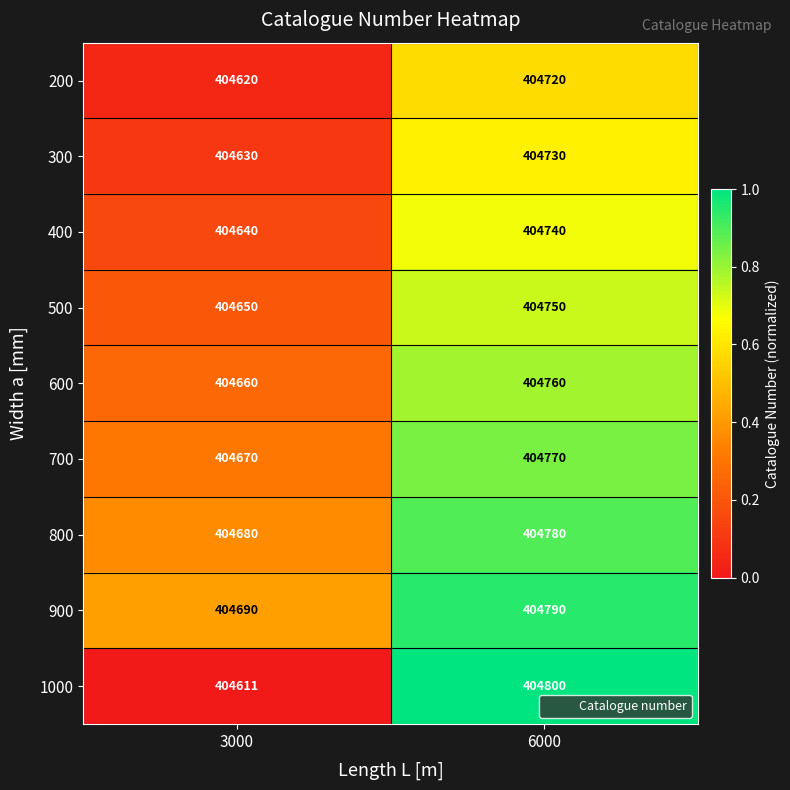

Reading left to right, extract all data points from this chart.

200: 3000=404620	6000=404720
300: 3000=404630	6000=404730
400: 3000=404640	6000=404740
500: 3000=404650	6000=404750
600: 3000=404660	6000=404760
700: 3000=404670	6000=404770
800: 3000=404680	6000=404780
900: 3000=404690	6000=404790
1000: 3000=404611	6000=404800